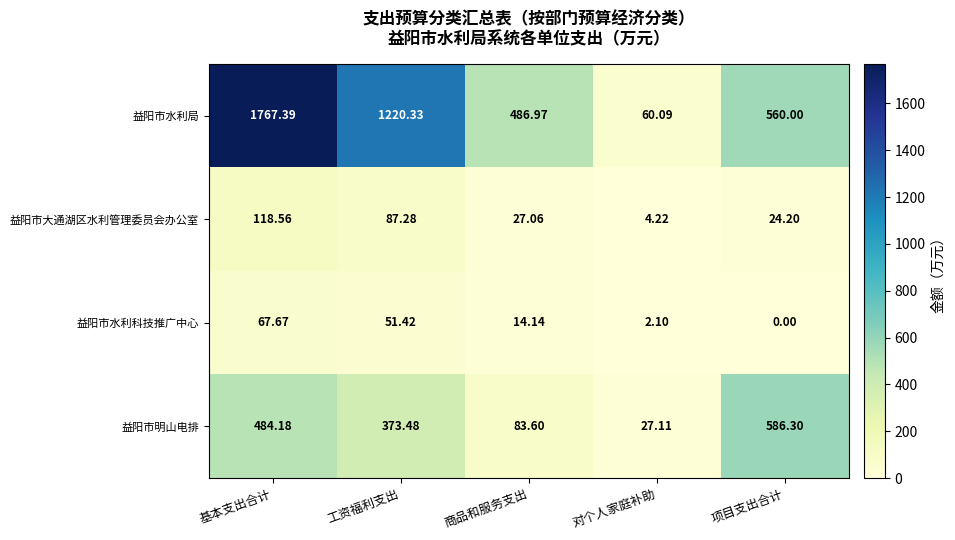

Is the value of 益阳市明山电排 at 工资福利支出 greater than the value of 益阳市大通湖区水利管理委员会办公室 at 项目支出合计?

Yes